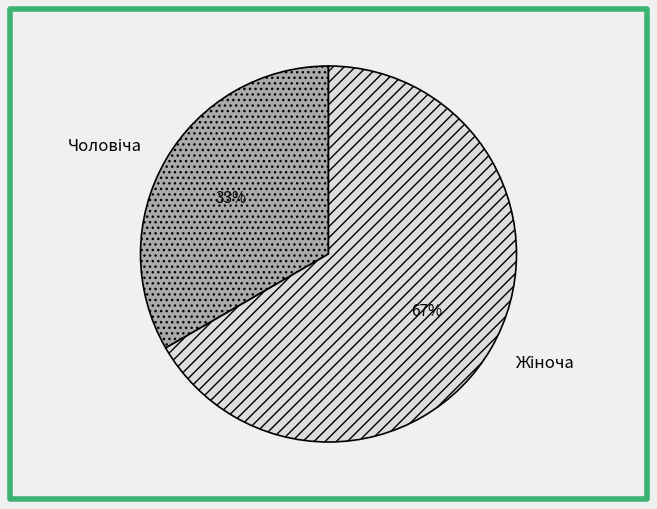

To the nearest percent, what is the average slice percentage?

50%